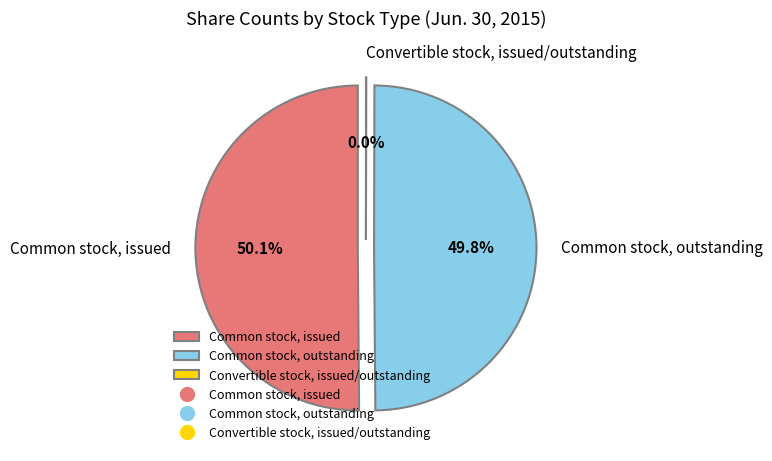

How many segments does this pie chart have?

3